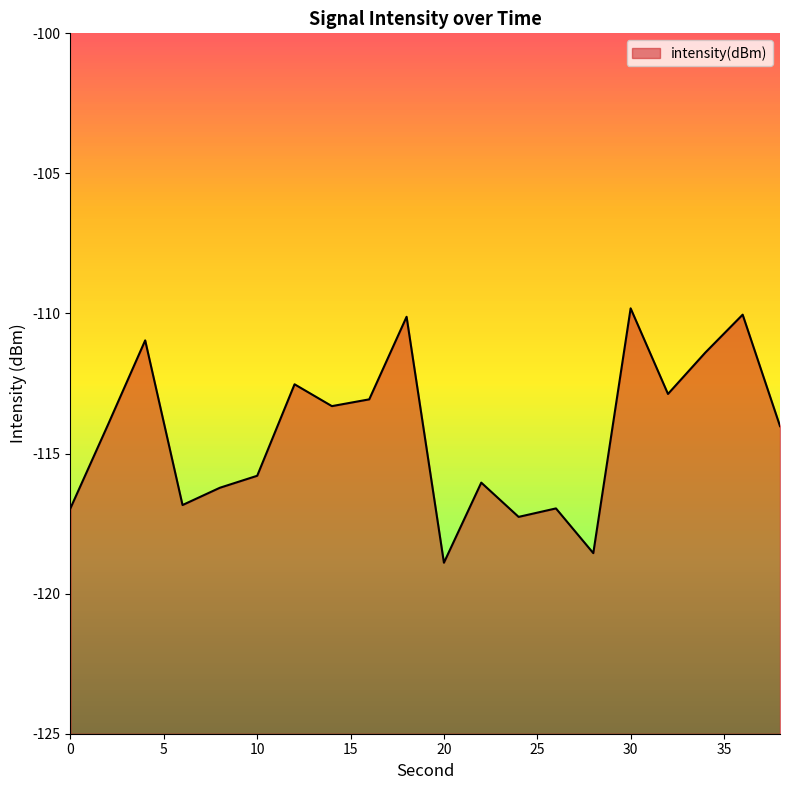

Rank the categories by value from highest to lowest.

30, 36, 18, 4, 34, 12, 32, 16, 14, 2, 38, 10, 22, 8, 6, 0, 26, 24, 28, 20